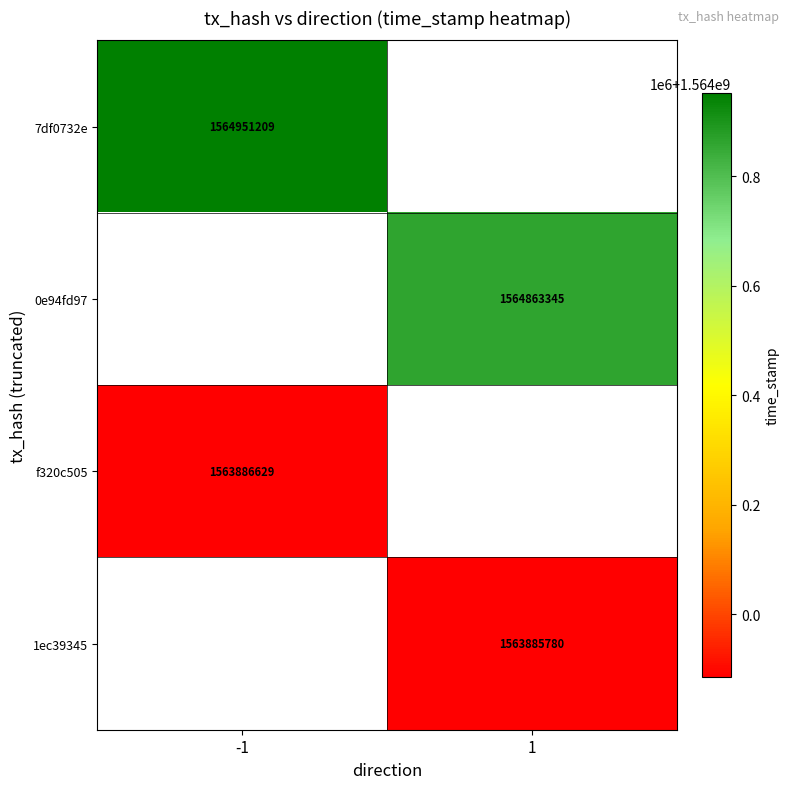

True or false: 0e94fd97 has a value of 412917740 at 1.

False